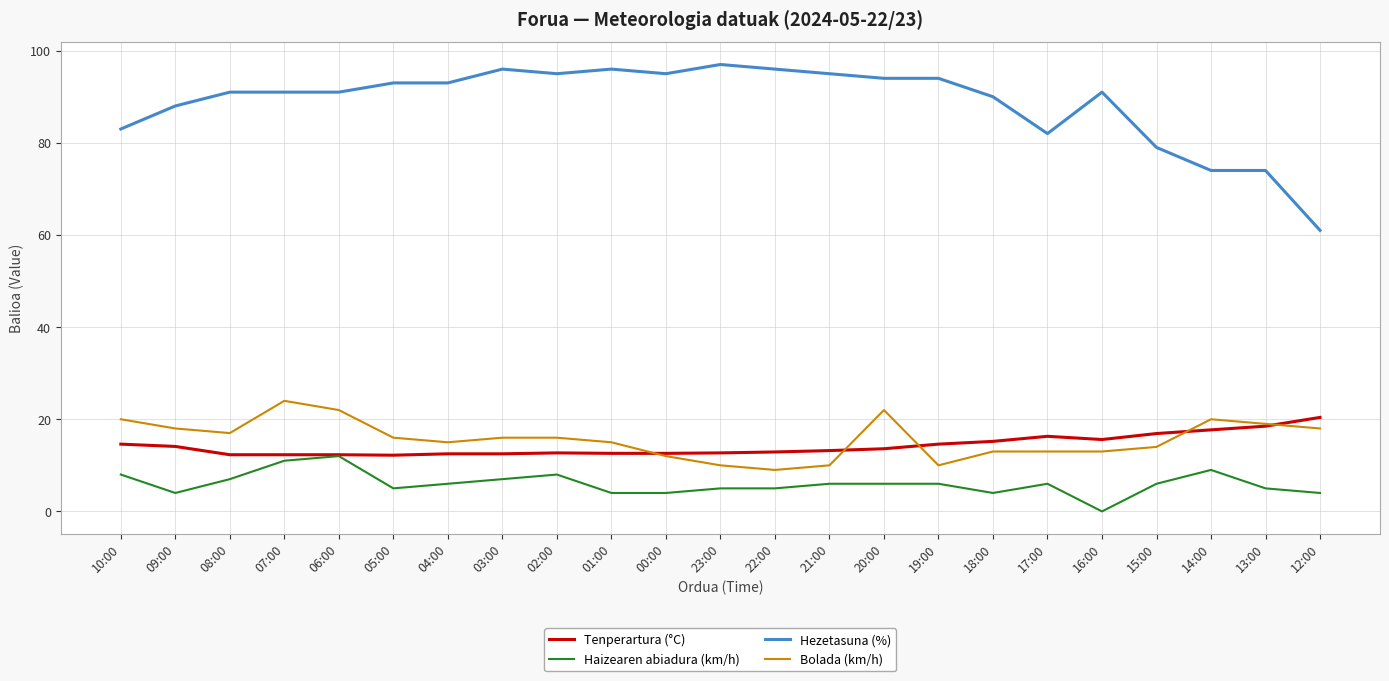

The Haizearen abiadura (km/h) series shows 4.0 at 18:00. True or false?

True